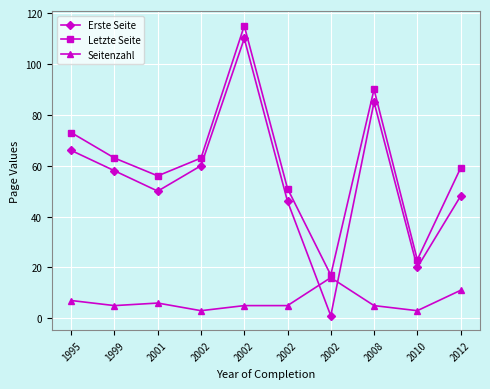

At which category is the sum across all series the highest?

2002